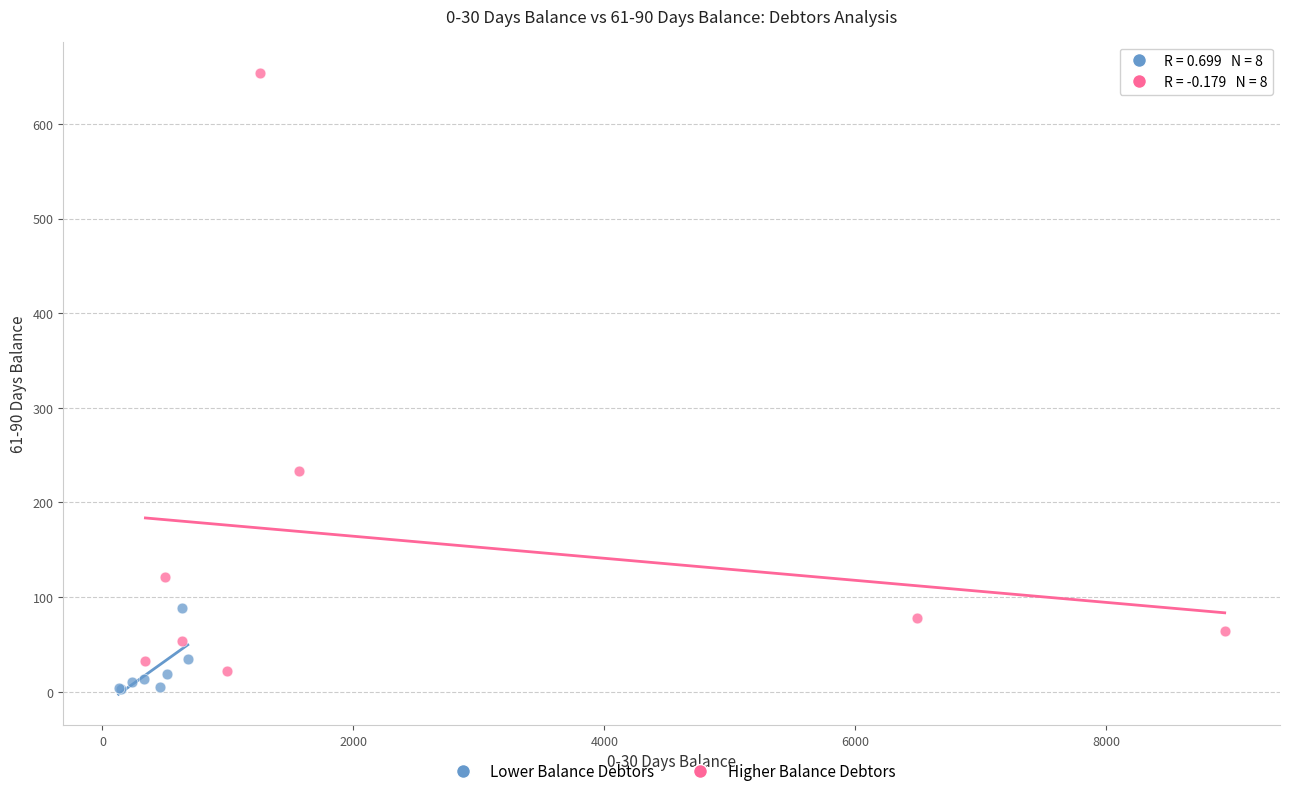

Which series reaches the maximum Y coordinate?

Higher Balance Debtors